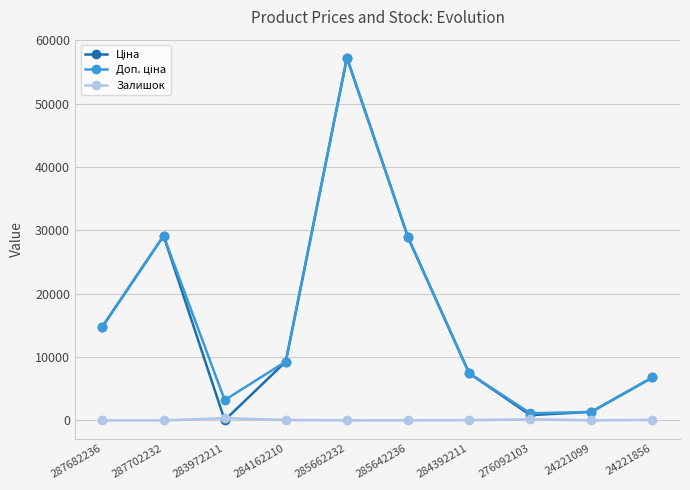

What is the greatest value displayed?

57258.0